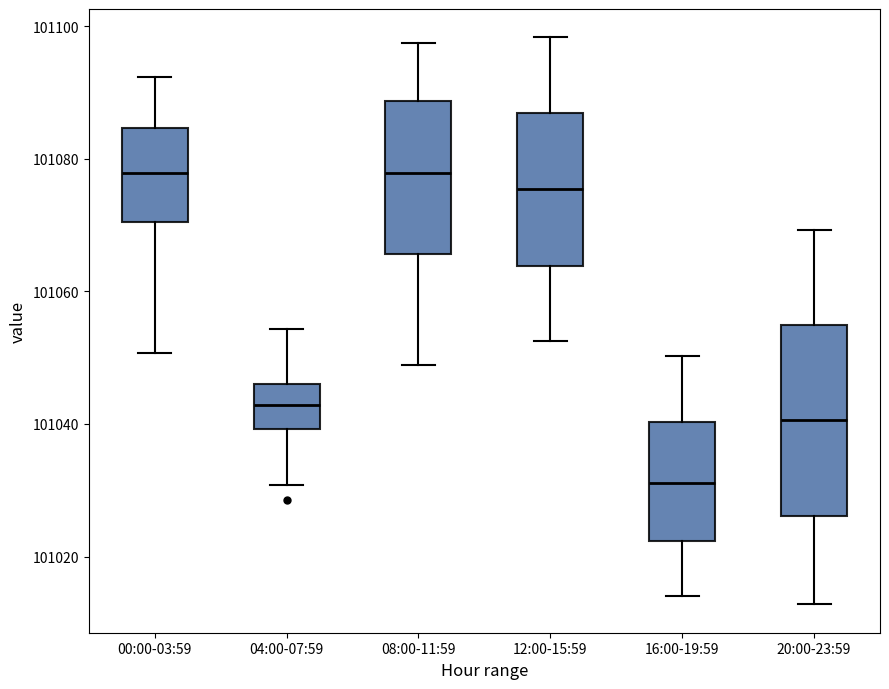

Comparing the boxes themselves (not the whiskers), which one is the tallest?

20:00-23:59